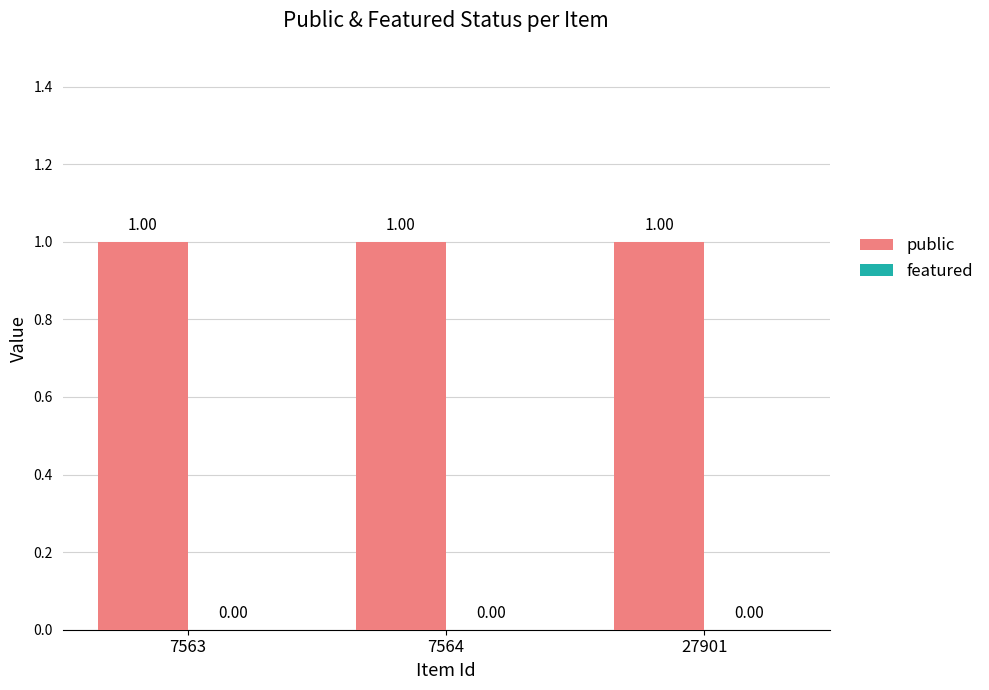

True or false: public has a value of 1 at 7563.

True